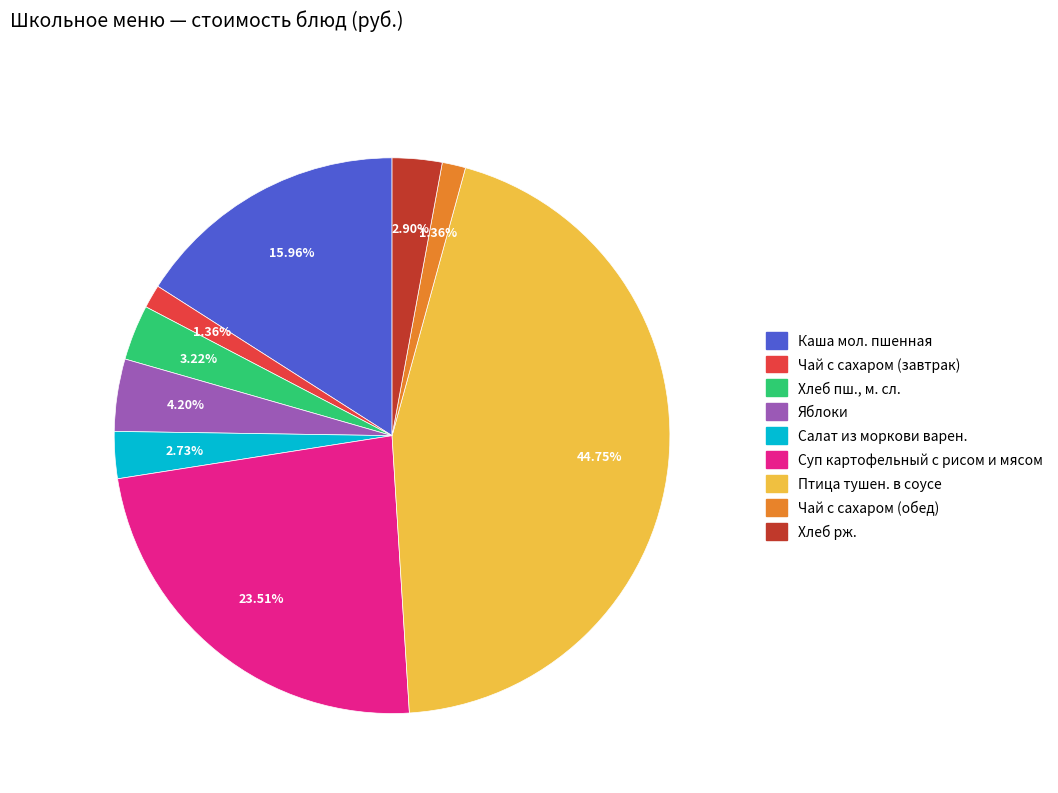

The Суп картофельный с рисом и мясом slice represents 24% of the pie. True or false?

True